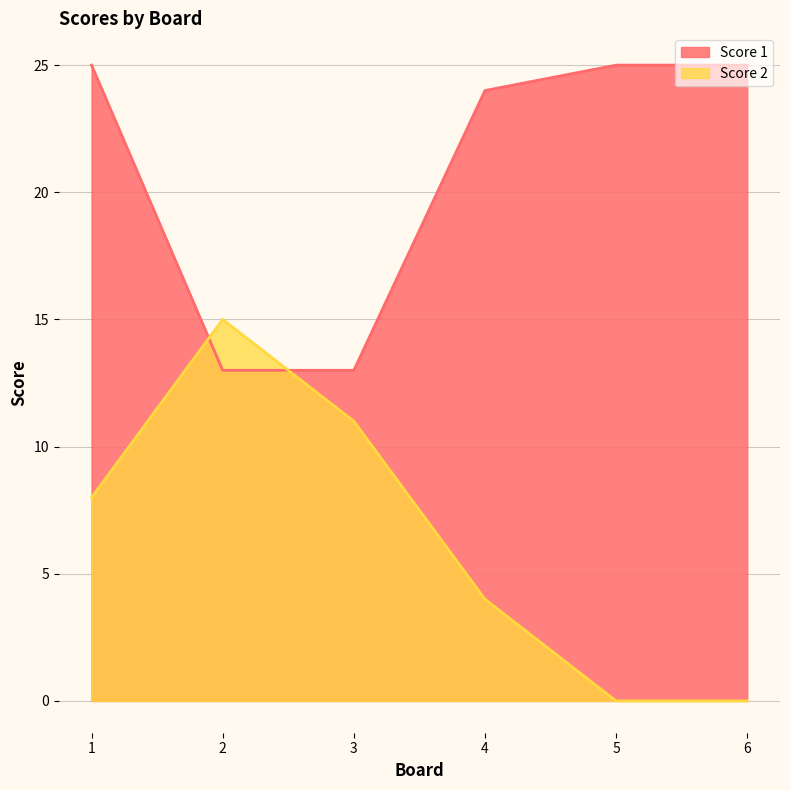

Reading right to left, what are all the values shown in this chart?

Score 1: 6=25	5=25	4=24	3=13	2=13	1=25
Score 2: 6=0	5=0	4=4	3=11	2=15	1=8